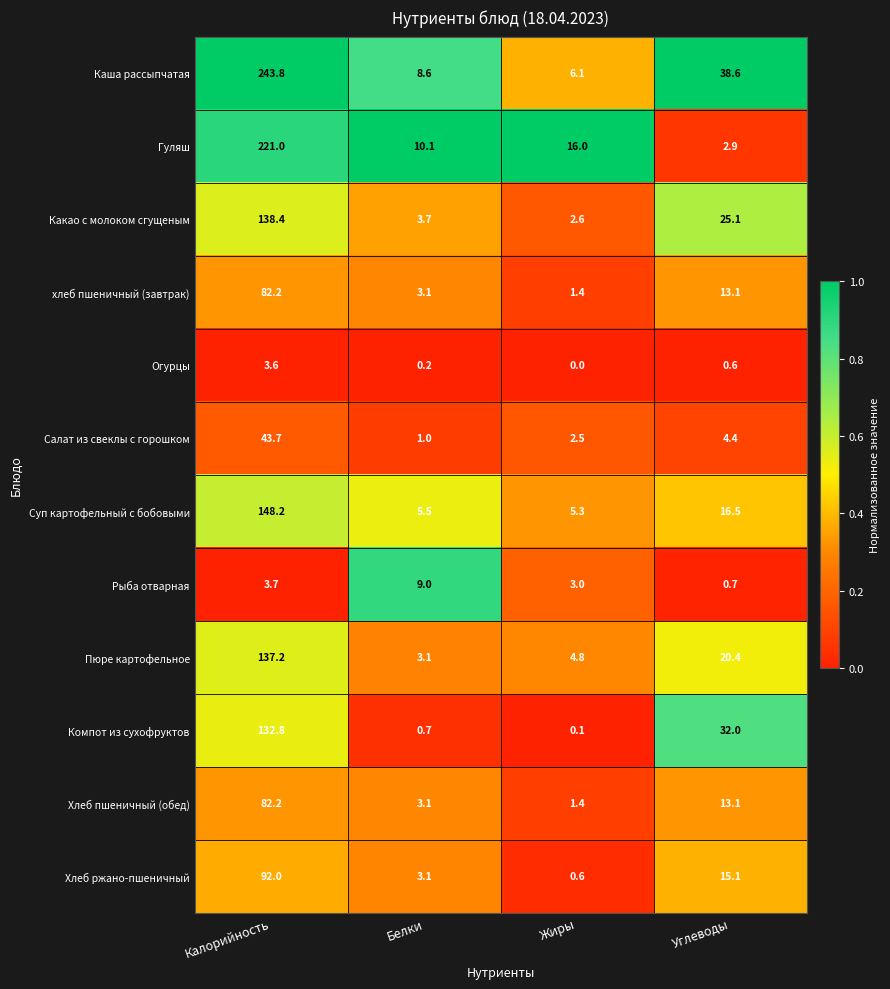

What is the maximum value shown in the chart?

243.8